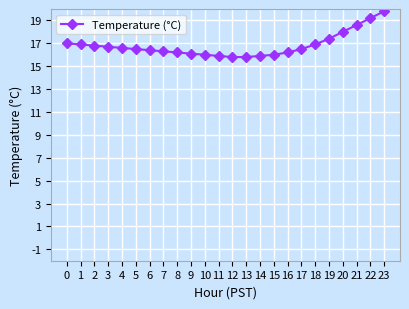

Reading left to right, extract all data points from this chart.

17.0	16.9	16.8	16.7	16.6	16.5	16.4	16.3	16.2	16.1	16.0	15.9	15.8	15.8	15.9	16.0	16.2	16.5	16.9	17.4	18.0	18.6	19.2	19.8